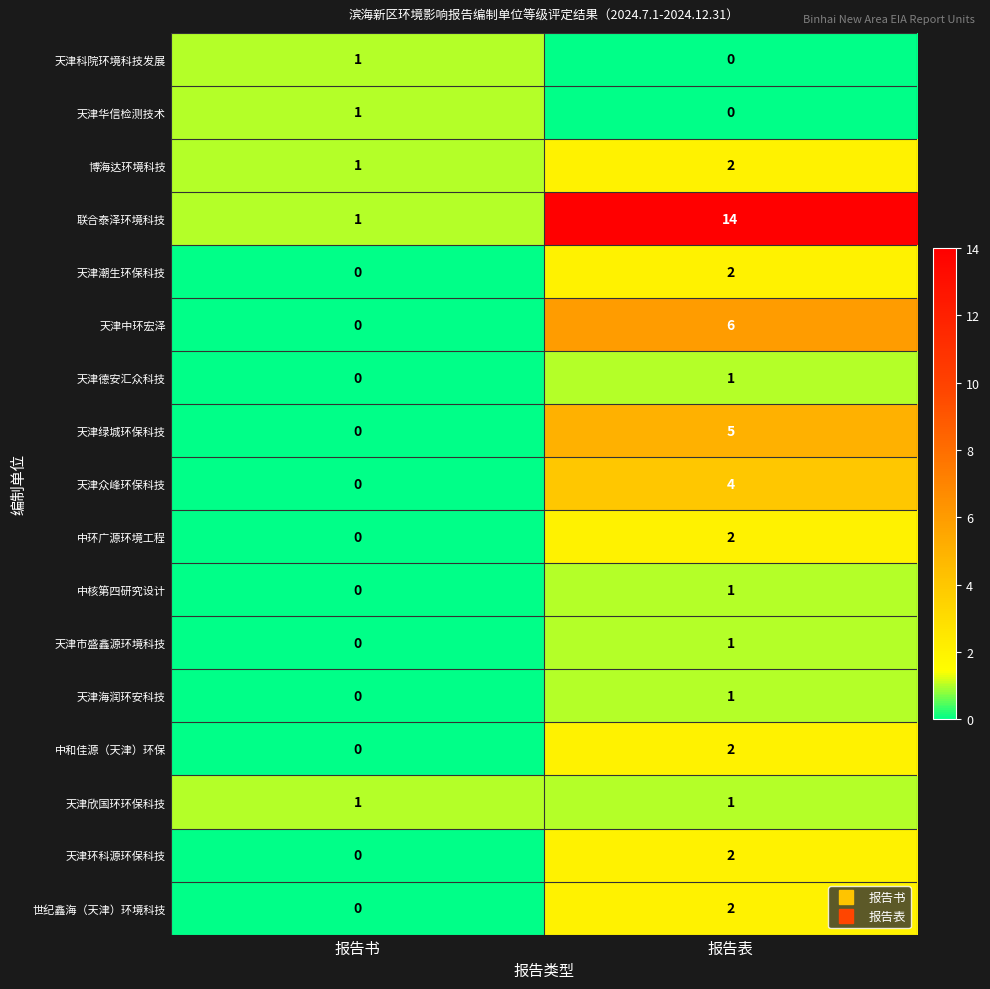

Read the 联合泰泽环境科技 value at 报告表.

14